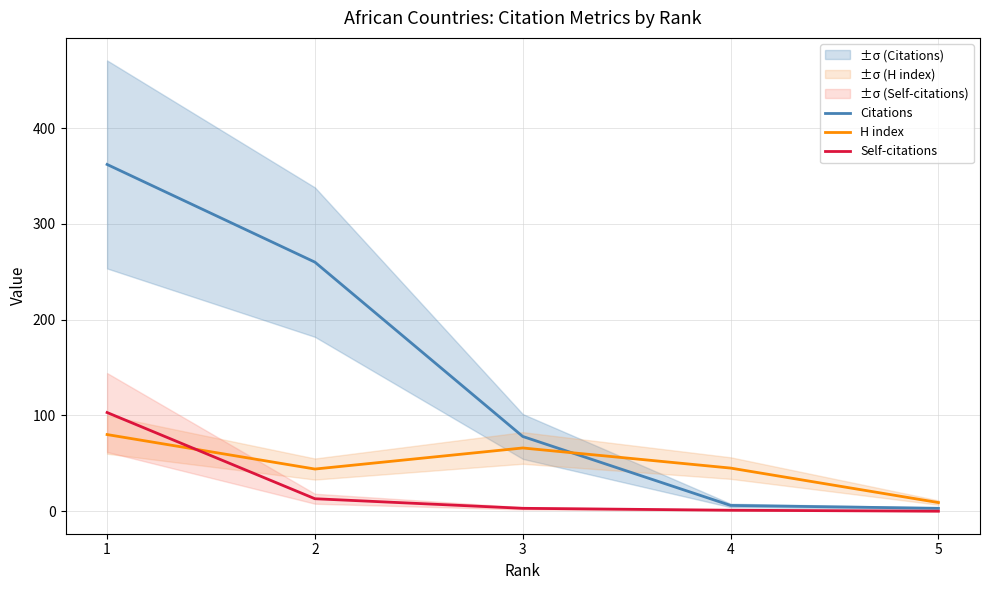

Count the number of data series in this chart.

3